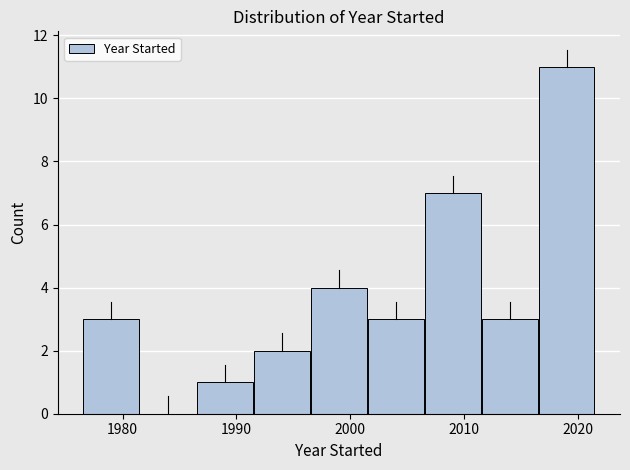

Reading left to right, list every bar in this chart as the range it spans on the x-axis followed by its height. Neither the bar edges nor the heights are printed on the chart, so give them approximately, as read against the axes.

1976.5 to 1981.5: 3
1981.5 to 1986.5: 0
1986.5 to 1991.5: 1
1991.5 to 1996.5: 2
1996.5 to 2001.5: 4
2001.5 to 2006.5: 3
2006.5 to 2011.5: 7
2011.5 to 2016.5: 3
2016.5 to 2021.5: 11